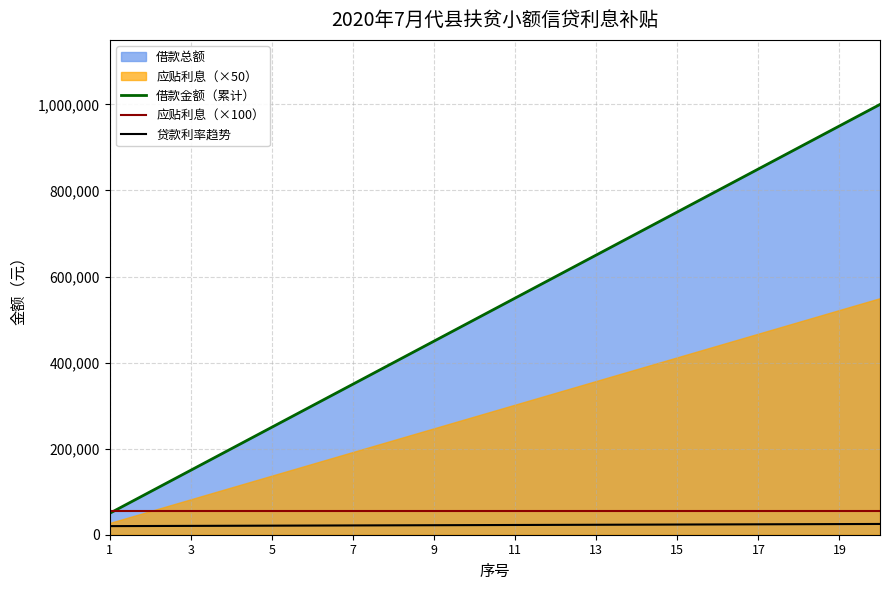

True or false: 借款金额（累计） has more than 0 points higher than both neighbors.

False